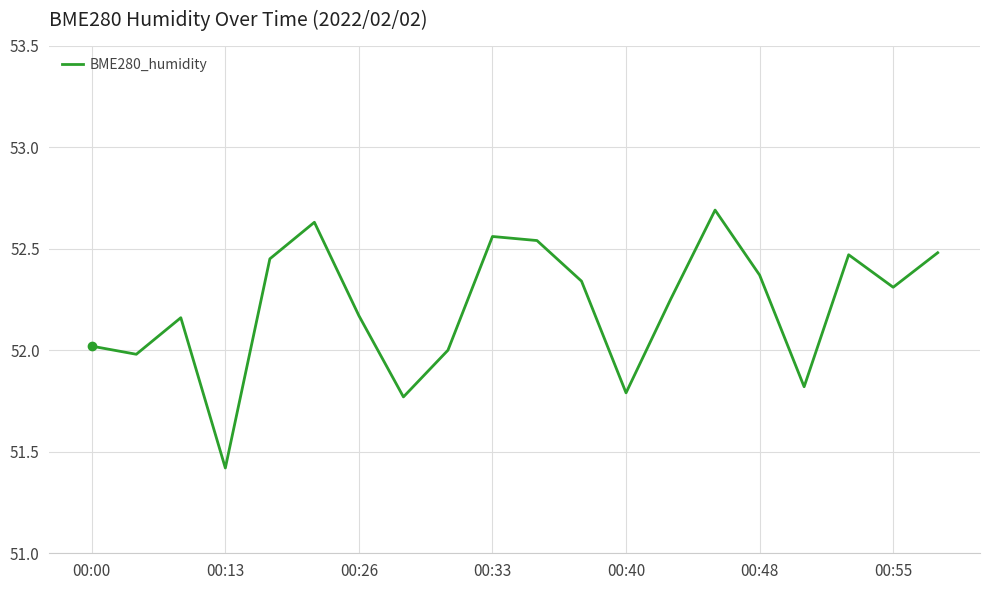

What is the maximum value shown in the chart?

52.7